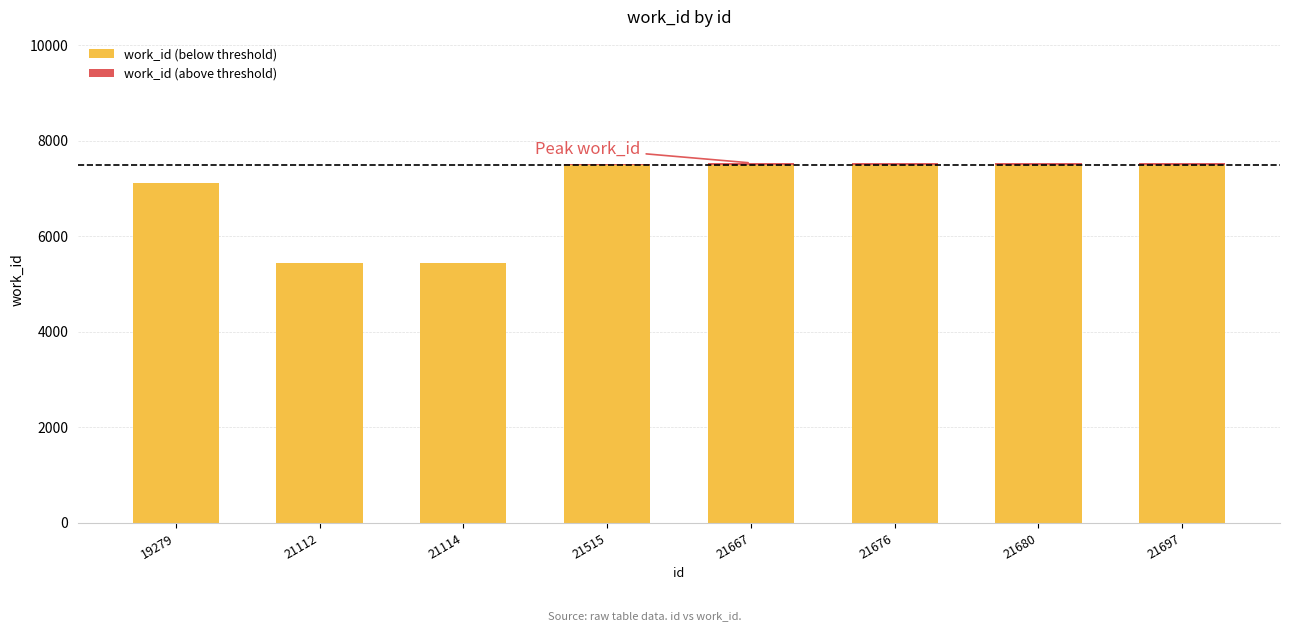

At which label is work_id (above threshold) closest to 20?

21515